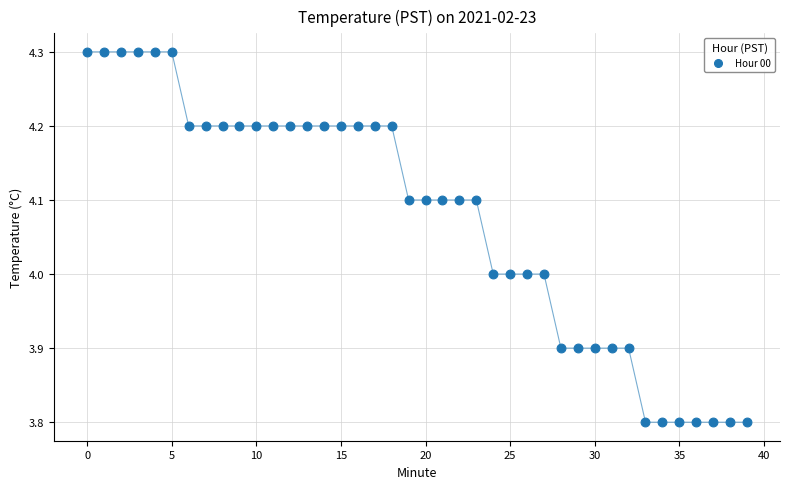

What is the range of Y values (max minus min)?

0.5